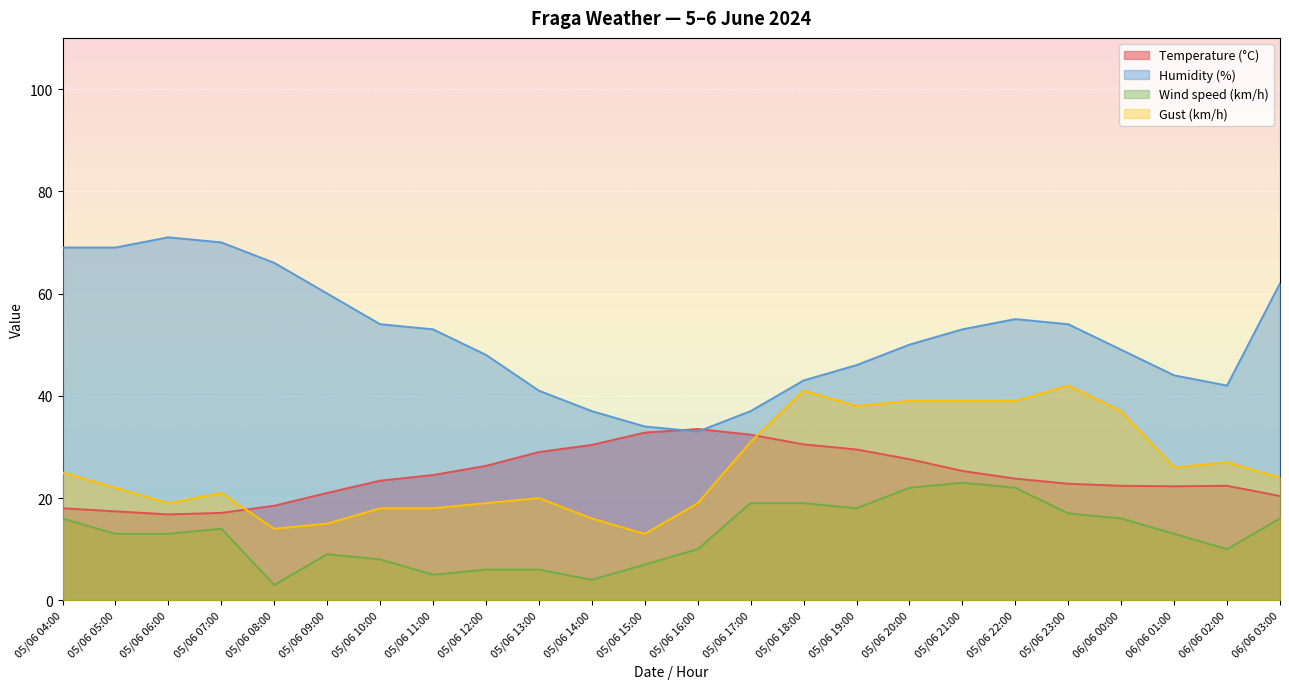

Reading left to right, list all the values displayed in this chart.

Temperature (°C): 05/06 04:00=18.0	05/06 05:00=17.4	05/06 06:00=16.8	05/06 07:00=17.1	05/06 08:00=18.5	05/06 09:00=21.0	05/06 10:00=23.4	05/06 11:00=24.5	05/06 12:00=26.3	05/06 13:00=29.0	05/06 14:00=30.4	05/06 15:00=32.8	05/06 16:00=33.5	05/06 17:00=32.4	05/06 18:00=30.5	05/06 19:00=29.5	05/06 20:00=27.6	05/06 21:00=25.3	05/06 22:00=23.8	05/06 23:00=22.8	06/06 00:00=22.4	06/06 01:00=22.3	06/06 02:00=22.4	06/06 03:00=20.4
Humidity (%): 05/06 04:00=69.0	05/06 05:00=69.0	05/06 06:00=71.0	05/06 07:00=70.0	05/06 08:00=66.0	05/06 09:00=60.0	05/06 10:00=54.0	05/06 11:00=53.0	05/06 12:00=48.0	05/06 13:00=41.0	05/06 14:00=37.0	05/06 15:00=34.0	05/06 16:00=33.0	05/06 17:00=37.0	05/06 18:00=43.0	05/06 19:00=46.0	05/06 20:00=50.0	05/06 21:00=53.0	05/06 22:00=55.0	05/06 23:00=54.0	06/06 00:00=49.0	06/06 01:00=44.0	06/06 02:00=42.0	06/06 03:00=62.0
Wind speed (km/h): 05/06 04:00=16.0	05/06 05:00=13.0	05/06 06:00=13.0	05/06 07:00=14.0	05/06 08:00=3.0	05/06 09:00=9.0	05/06 10:00=8.0	05/06 11:00=5.0	05/06 12:00=6.0	05/06 13:00=6.0	05/06 14:00=4.0	05/06 15:00=7.0	05/06 16:00=10.0	05/06 17:00=19.0	05/06 18:00=19.0	05/06 19:00=18.0	05/06 20:00=22.0	05/06 21:00=23.0	05/06 22:00=22.0	05/06 23:00=17.0	06/06 00:00=16.0	06/06 01:00=13.0	06/06 02:00=10.0	06/06 03:00=16.0
Gust (km/h): 05/06 04:00=25.0	05/06 05:00=22.0	05/06 06:00=19.0	05/06 07:00=21.0	05/06 08:00=14.0	05/06 09:00=15.0	05/06 10:00=18.0	05/06 11:00=18.0	05/06 12:00=19.0	05/06 13:00=20.0	05/06 14:00=16.0	05/06 15:00=13.0	05/06 16:00=19.0	05/06 17:00=31.0	05/06 18:00=41.0	05/06 19:00=38.0	05/06 20:00=39.0	05/06 21:00=39.0	05/06 22:00=39.0	05/06 23:00=42.0	06/06 00:00=37.0	06/06 01:00=26.0	06/06 02:00=27.0	06/06 03:00=24.0